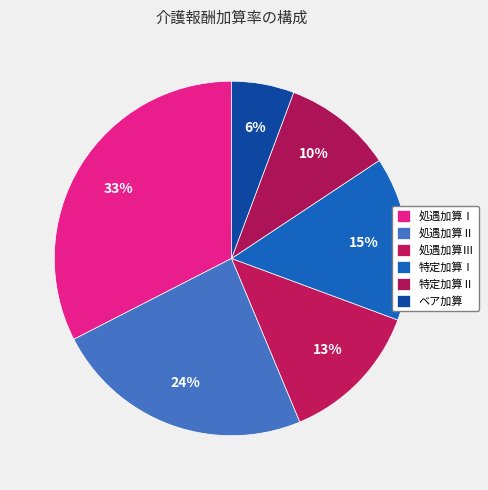

Combined, do 特定加算Ⅰ and 処遇加算Ⅱ account for over 50%?

No